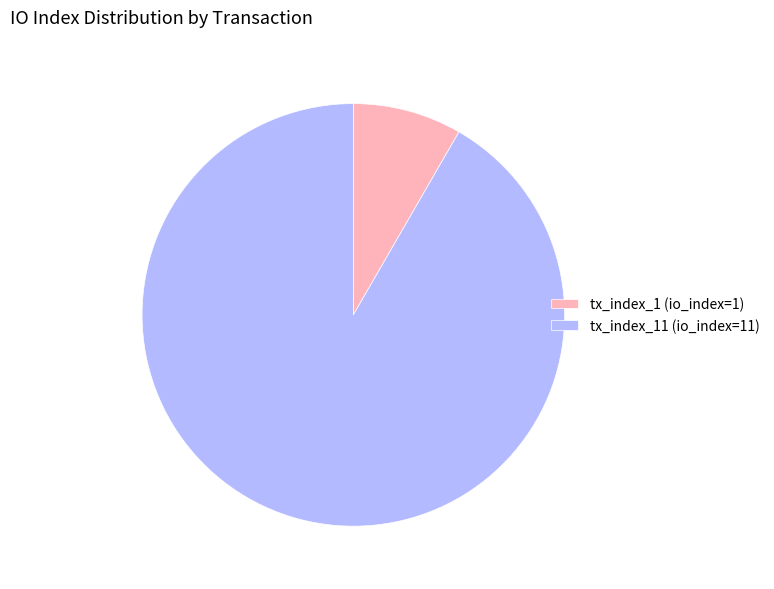

Rank the categories by value from highest to lowest.

tx_index_11 (io_index=11), tx_index_1 (io_index=1)